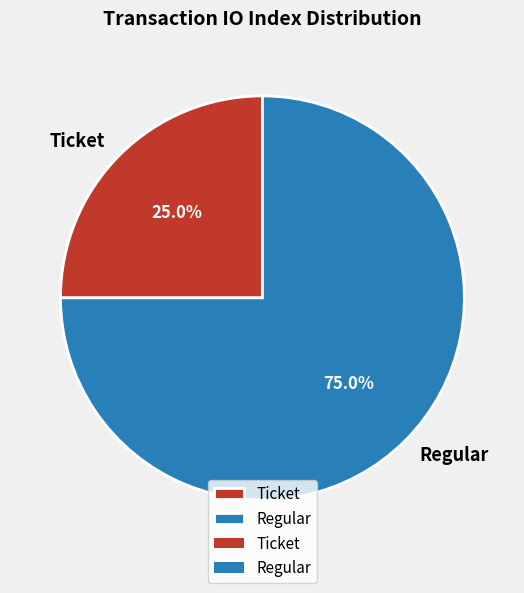

Between Regular and Ticket, which is larger?

Regular